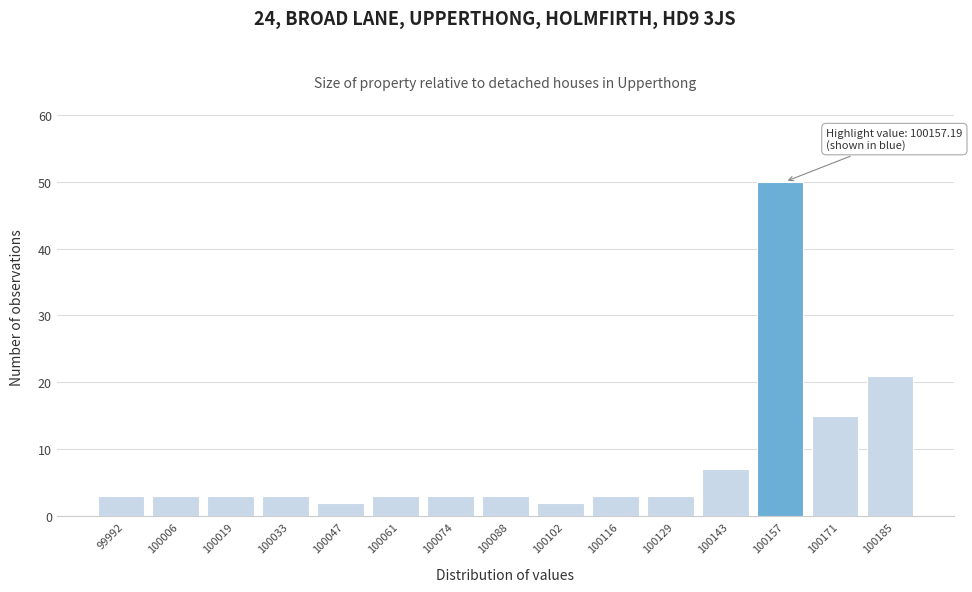

Which range on the x-axis has the tallest bar?

100150 to 100164